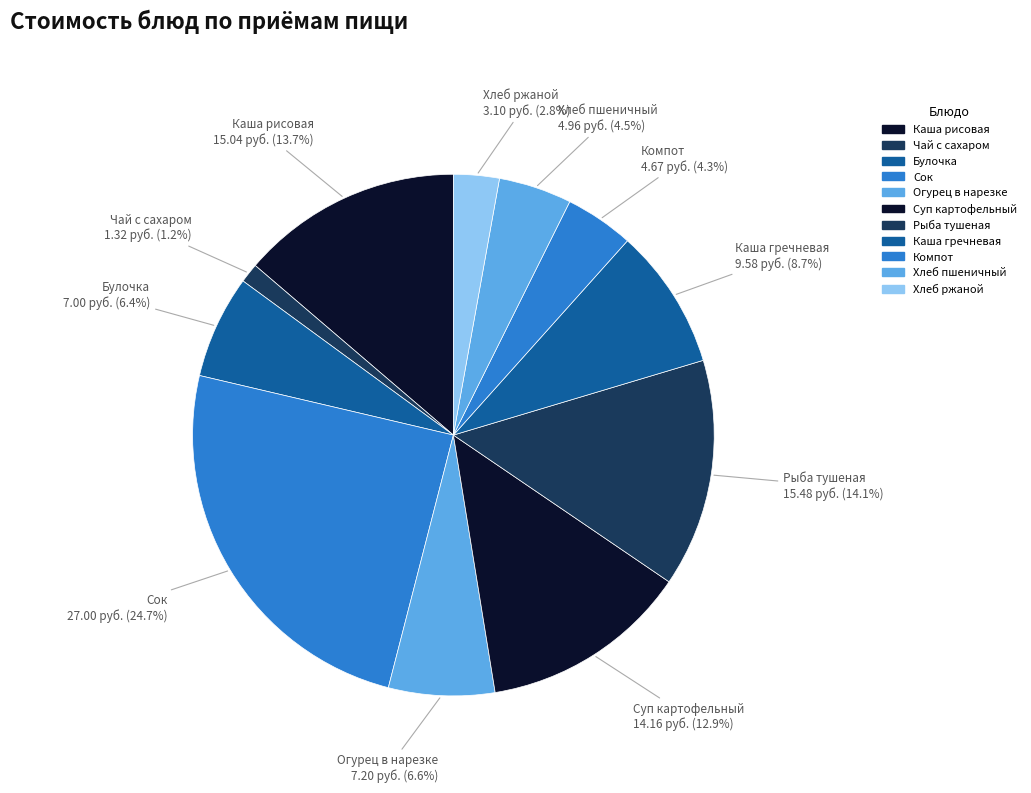

Does Хлеб ржаной represent more than half of the total?

No